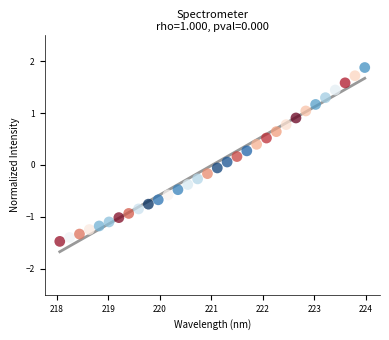

What is the range of X values (max minus min)?

5.9